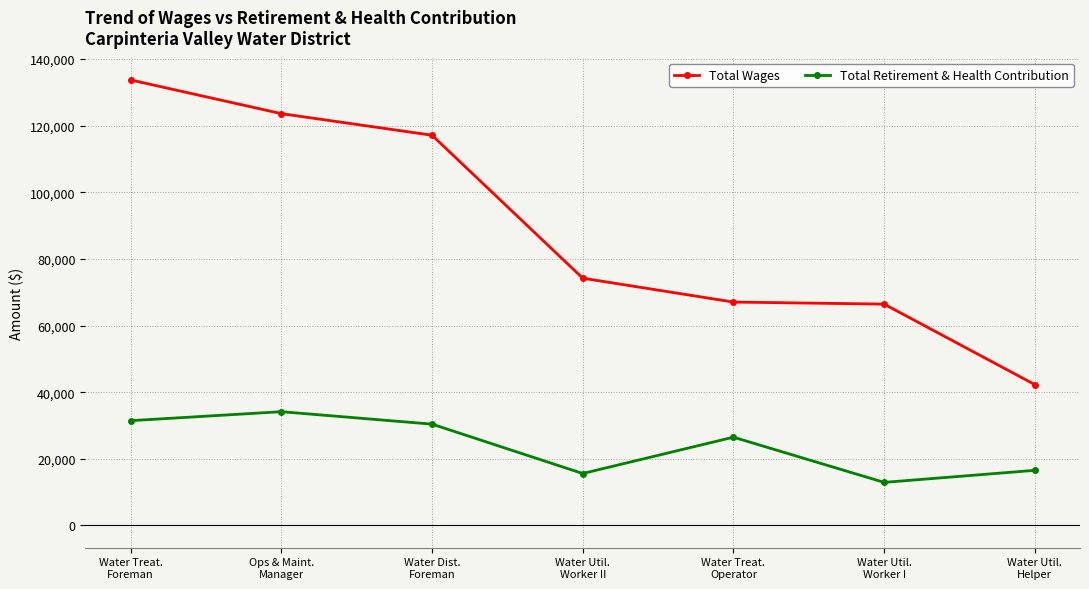

What is the label of the 4th point from the right?

Water Util.
Worker II